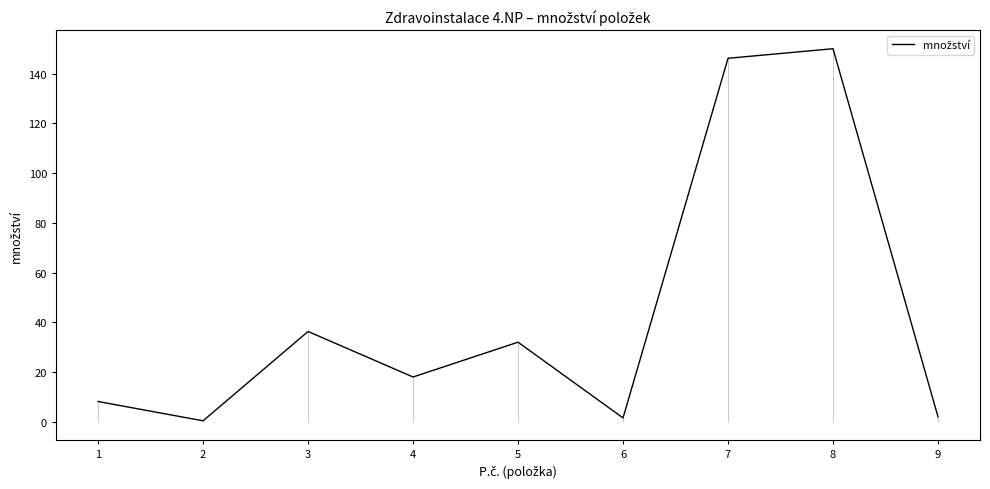

List the labels in order of value, largest first.

8, 7, 3, 5, 4, 1, 9, 6, 2